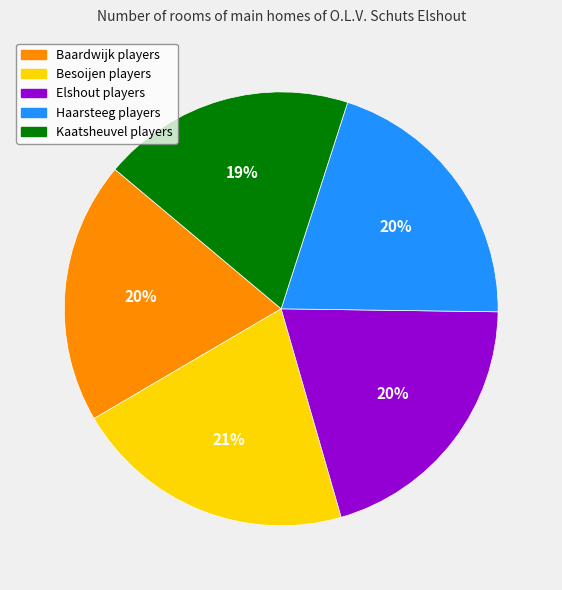

Is there any slice that represents more than half of the pie?

No